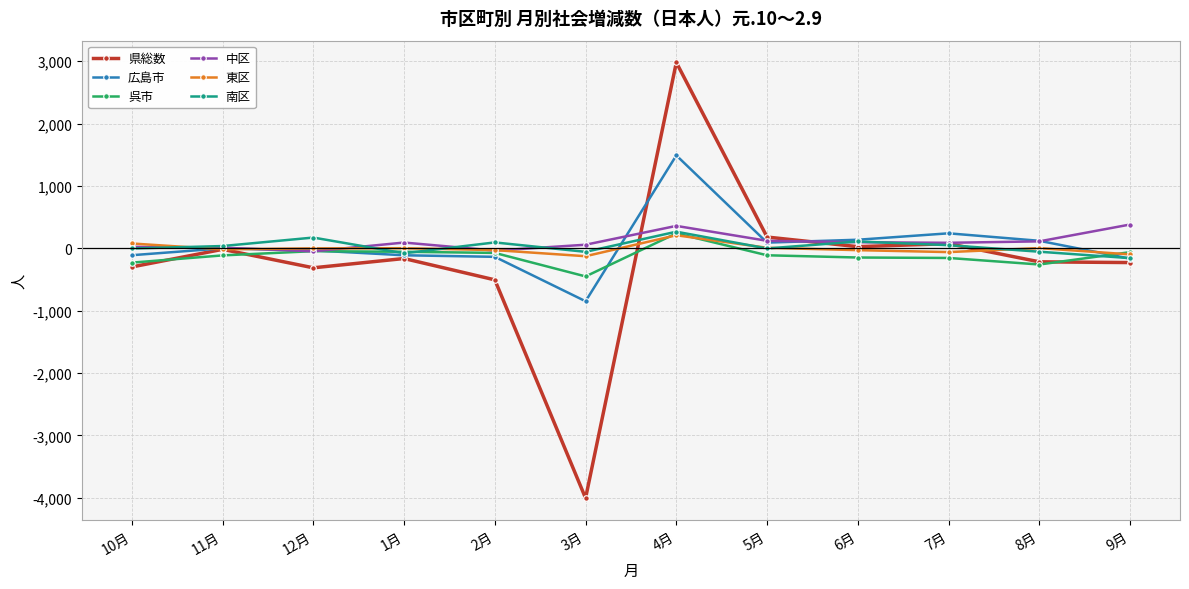

Which series has the widest spread of values?

県総数